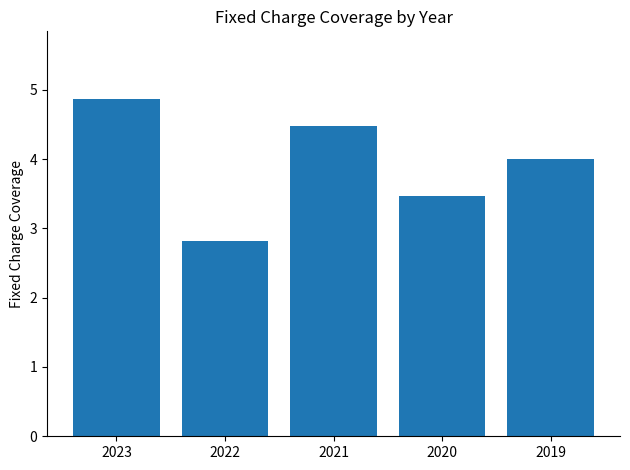

How many bars are there in total?

5